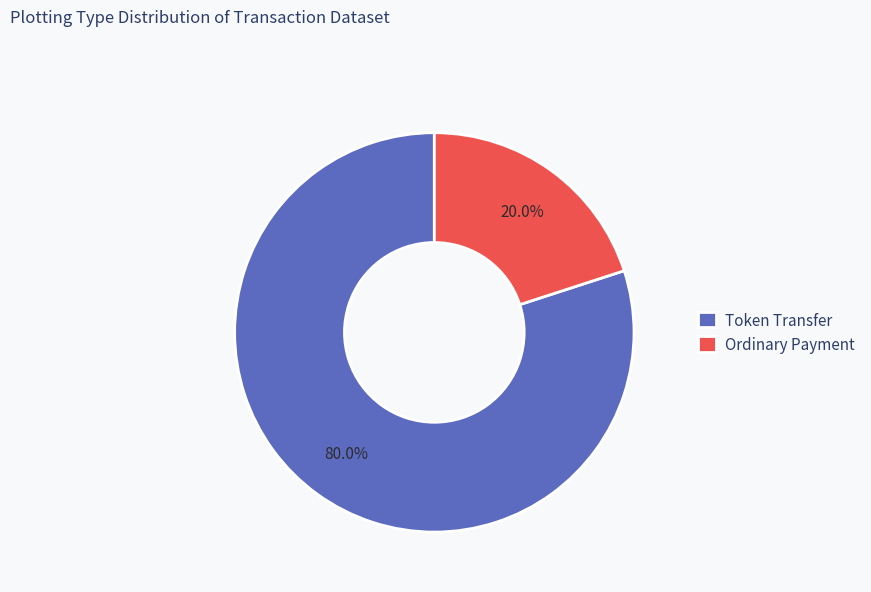

To the nearest percent, what is the difference between the Token Transfer and Ordinary Payment slice percentages?

60%